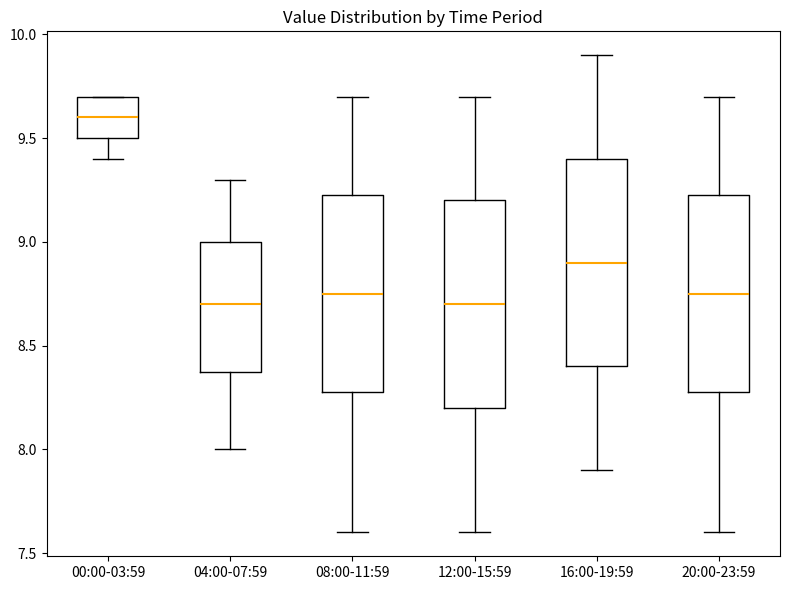

Reading left to right, transcribe this box plot: for each box, give where its median line is, the range the box spans, and where its two whiskers end, as read against the y-axis. The values are not printed on the chart, so give them approximately, as read against the axis.

00:00-03:59: median 9.60, box 9.50 to 9.70, whiskers 9.40 to 9.70
04:00-07:59: median 8.70, box 8.40 to 9.00, whiskers 8.00 to 9.30
08:00-11:59: median 8.75, box 8.30 to 9.25, whiskers 7.60 to 9.70
12:00-15:59: median 8.70, box 8.20 to 9.20, whiskers 7.60 to 9.70
16:00-19:59: median 8.90, box 8.40 to 9.40, whiskers 7.90 to 9.90
20:00-23:59: median 8.75, box 8.30 to 9.25, whiskers 7.60 to 9.70